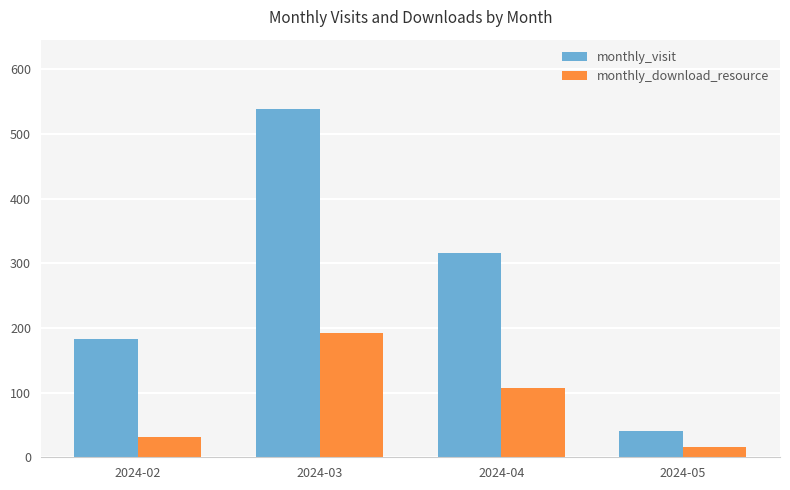

The value of monthly_visit at 2024-05 is 15. True or false?

False